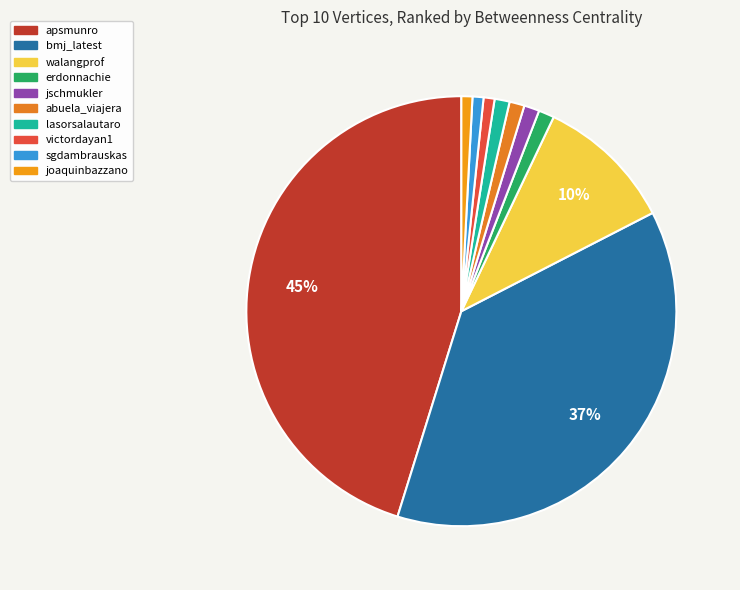

To the nearest percent, what portion does jschmukler represent?

1%